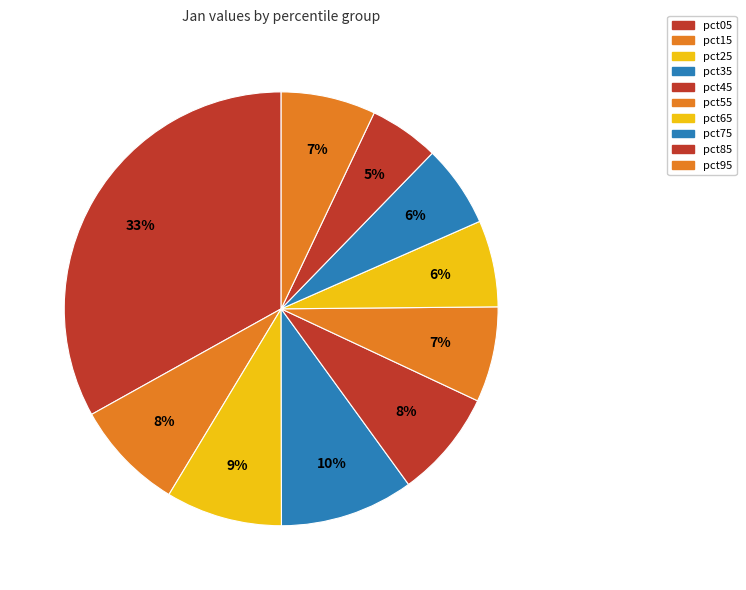

How many slices are in this pie chart?

10